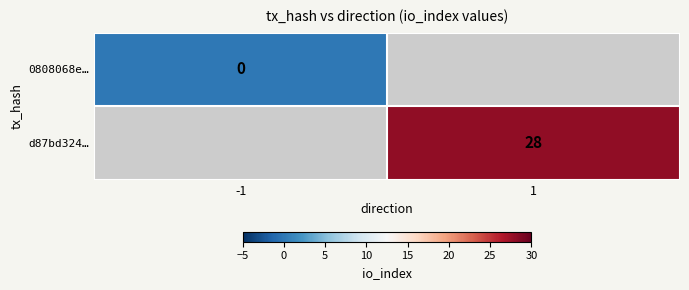

Is the value of d87bd324… at 1 greater than the value of 0808068e… at -1?

Yes